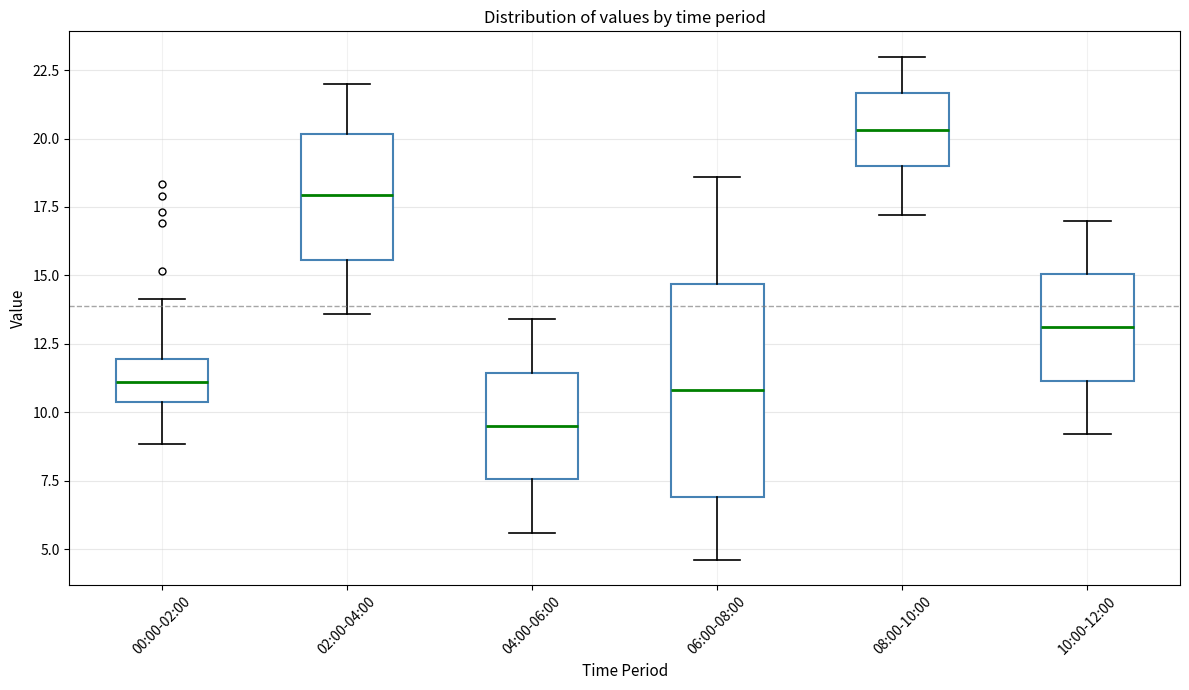

Reading left to right, transcribe this box plot: for each box, give where its median line is, the range the box spans, and where its two whiskers end, as read against the y-axis. The values are not printed on the chart, so give them approximately, as read against the axis.

00:00-02:00: median 11.0, box 10.5 to 12.0, whiskers 9.0 to 14.0
02:00-04:00: median 18.0, box 15.5 to 20.0, whiskers 13.5 to 22.0
04:00-06:00: median 9.5, box 7.5 to 11.5, whiskers 5.5 to 13.5
06:00-08:00: median 11.0, box 7.0 to 14.5, whiskers 4.5 to 18.5
08:00-10:00: median 20.5, box 19.0 to 21.5, whiskers 17.0 to 23.0
10:00-12:00: median 13.0, box 11.0 to 15.0, whiskers 9.0 to 17.0